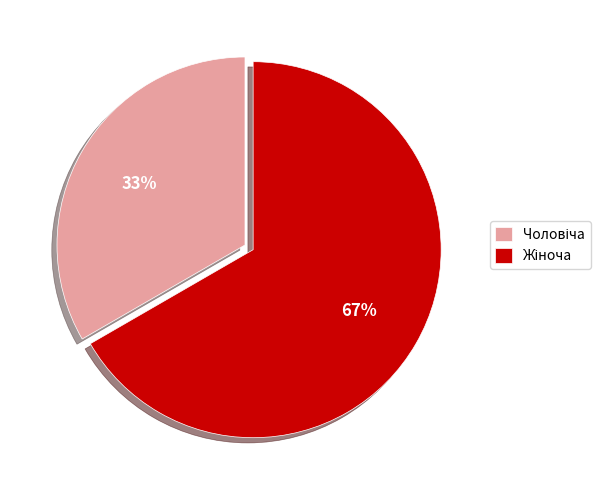

To the nearest percent, what is the average slice percentage?

50%